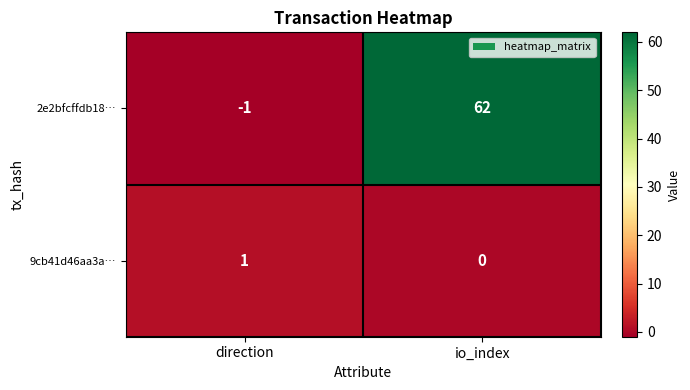

Rank the categories by 2e2bfcffdb18… value from lowest to highest.

direction, io_index